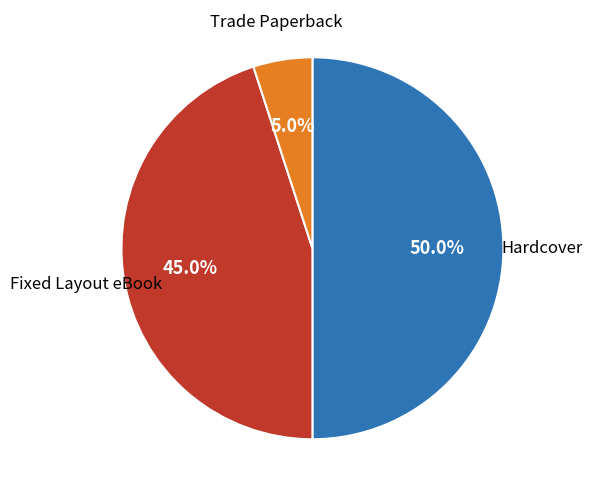

What is the total percentage of Hardcover and Fixed Layout eBook?

95.0%